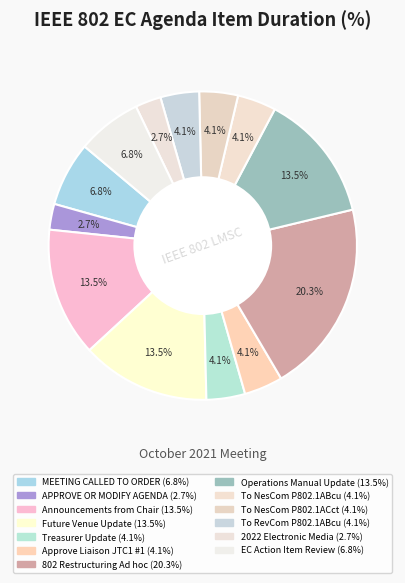

Count the number of slices in the pie.

13